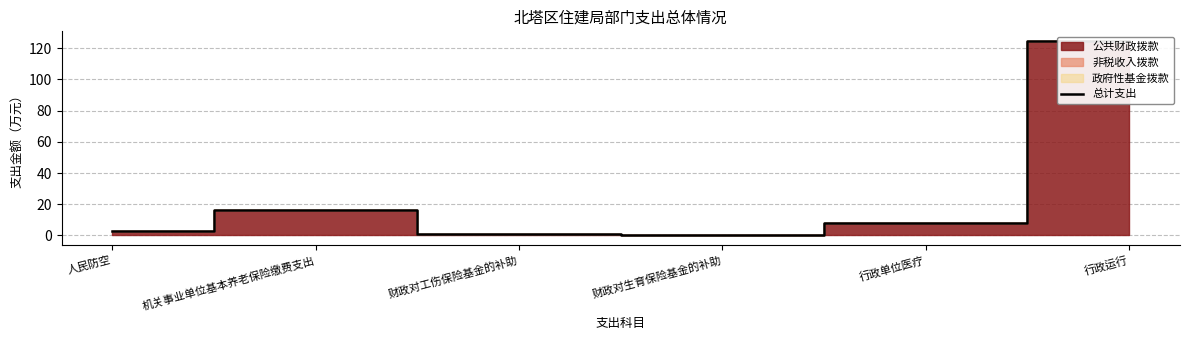

What position from the right is 财政对生育保险基金的补助?

3